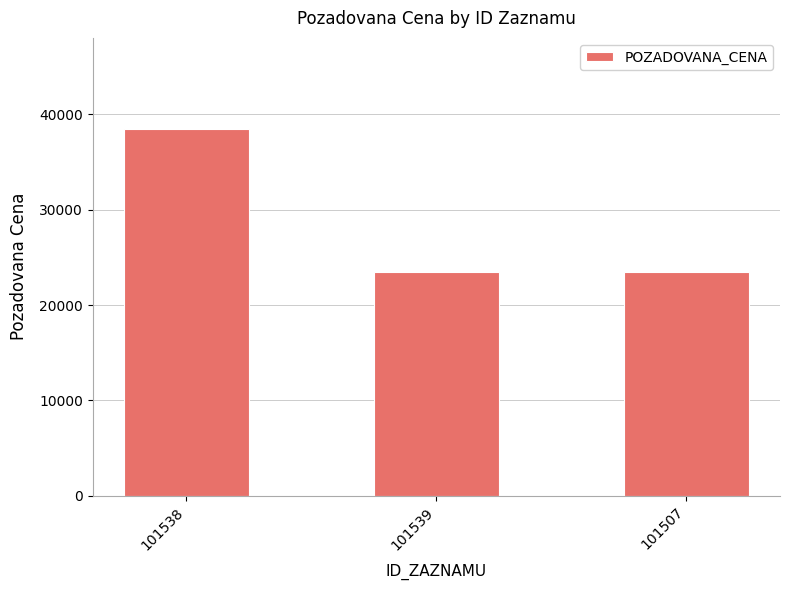

What position from the right is 101507?

1